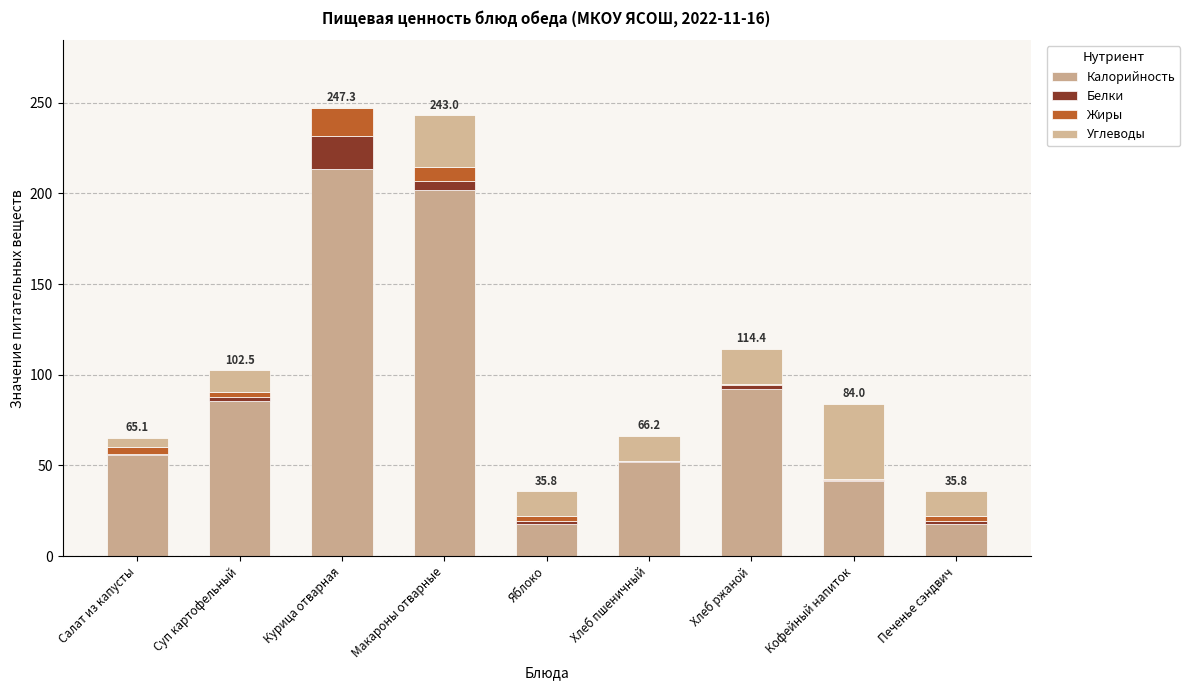

Rank the series by their maximum value, from lowest to highest.

Жиры, Белки, Углеводы, Калорийность